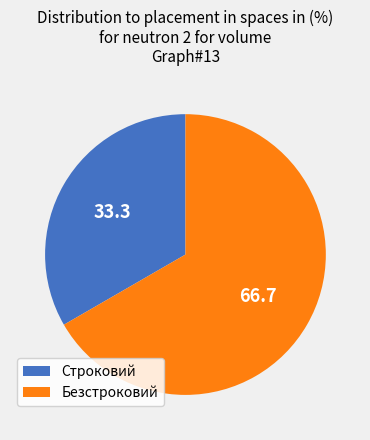

Which slice is the smallest?

Строковий